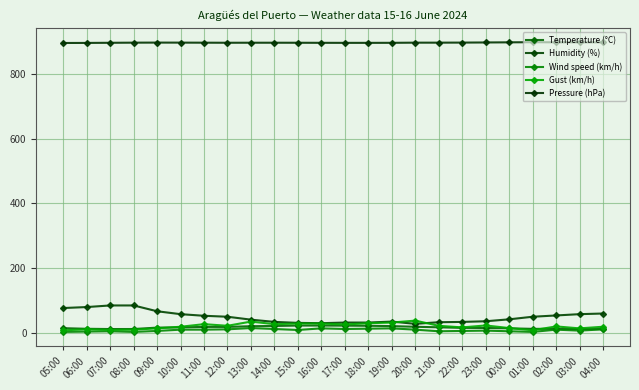

How many distinct data groups are displayed?

5